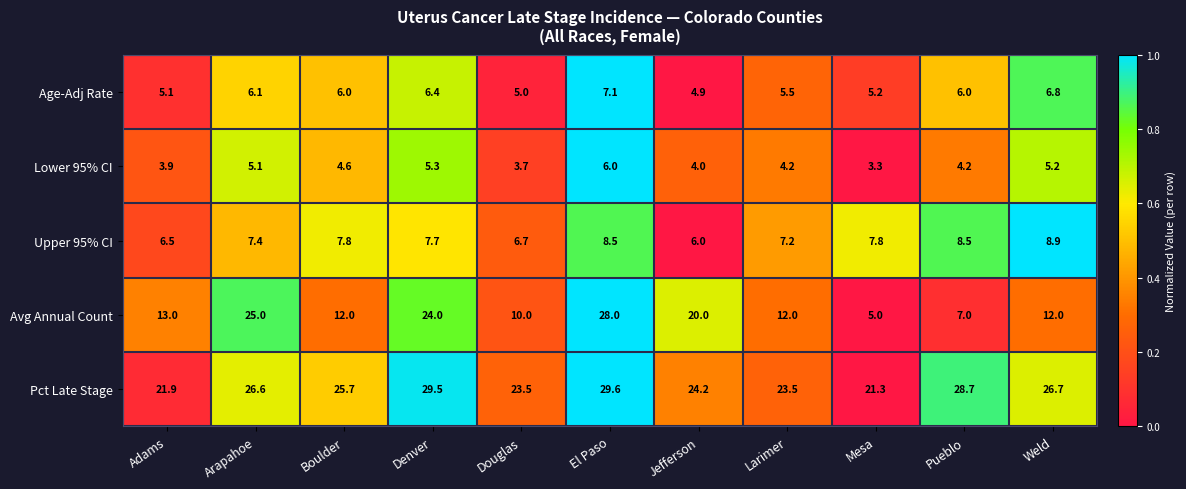

At Jefferson, list the series in order from largest to smallest.

Pct Late Stage, Avg Annual Count, Upper 95% CI, Age-Adj Rate, Lower 95% CI